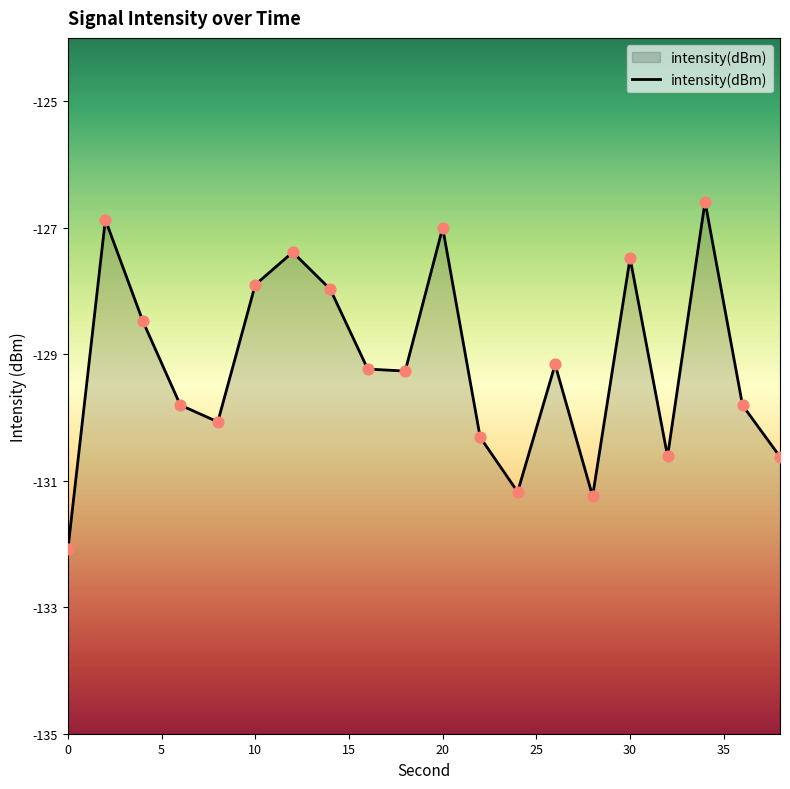

Between 14 and 26, which is larger?

14